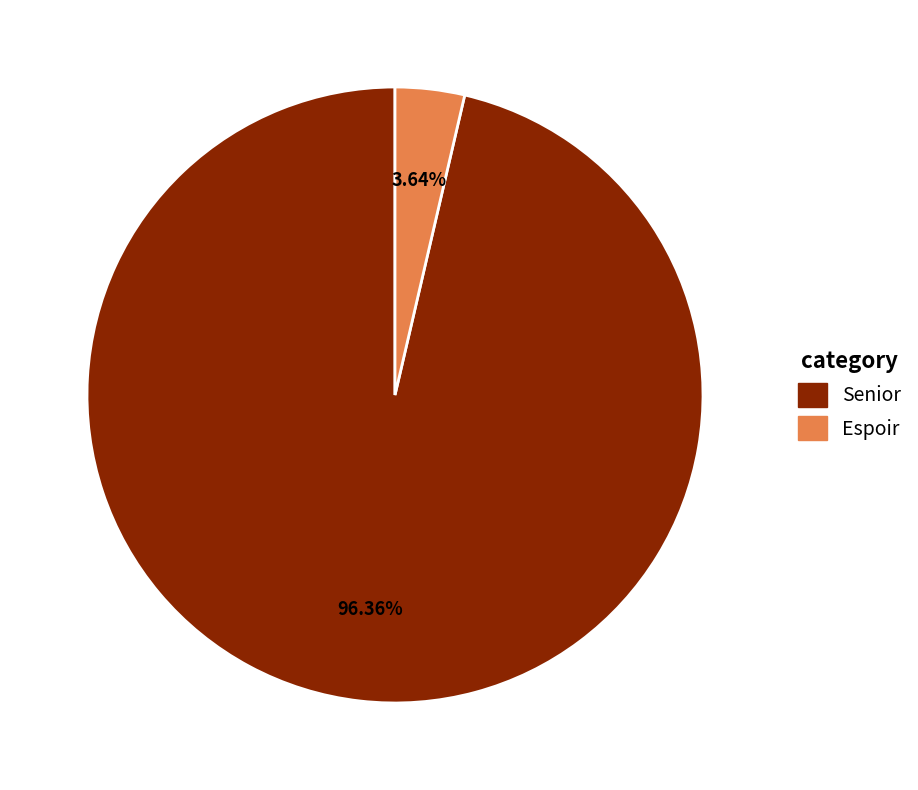

Count the number of slices in the pie.

2